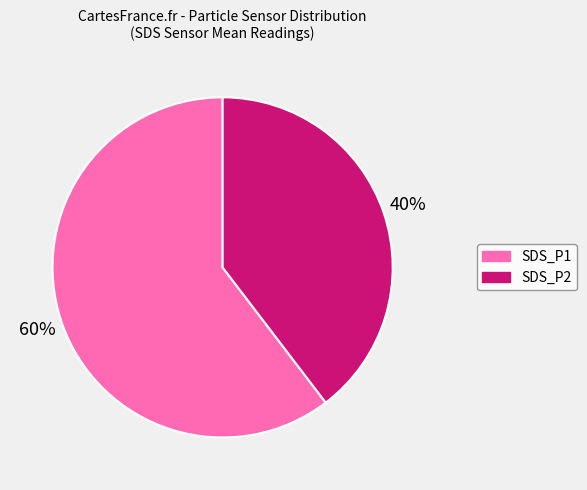

To the nearest percent, what is the difference between the largest and smallest slice percentages?

20%